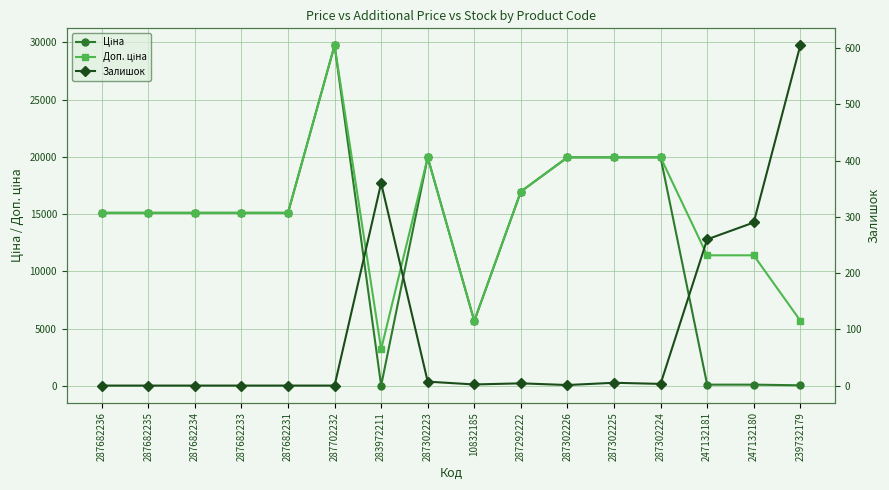

Reading right to left, transcribe all the data shown in this chart.

Ціна: 239732179=57.0	247132180=114.1	247132181=114.1	287302224=19964.2	287302225=19964.2	287302226=19964.2	287292222=16976.3	10832185=5673.8	287302223=19964.2	283972211=32.0	287702232=29747.2	287682231=15120.0	287682233=15120.0	287682234=15120.0	287682235=15120.0	287682236=15120.0
Доп. ціна: 239732179=5705.0	247132180=11410.0	247132181=11410.0	287302224=19964.2	287302225=19964.2	287302226=19964.2	287292222=16976.3	10832185=5673.8	287302223=19964.2	283972211=3205.0	287702232=29747.2	287682231=15120.0	287682233=15120.0	287682234=15120.0	287682235=15120.0	287682236=15120.0
Залишок: 239732179=605.0	247132180=290.0	247132181=260.0	287302224=3.0	287302225=5.0	287302226=1.0	287292222=4.0	10832185=2.0	287302223=7.0	283972211=360.0	287702232=0.0	287682231=0.0	287682233=0.0	287682234=0.0	287682235=0.0	287682236=0.0